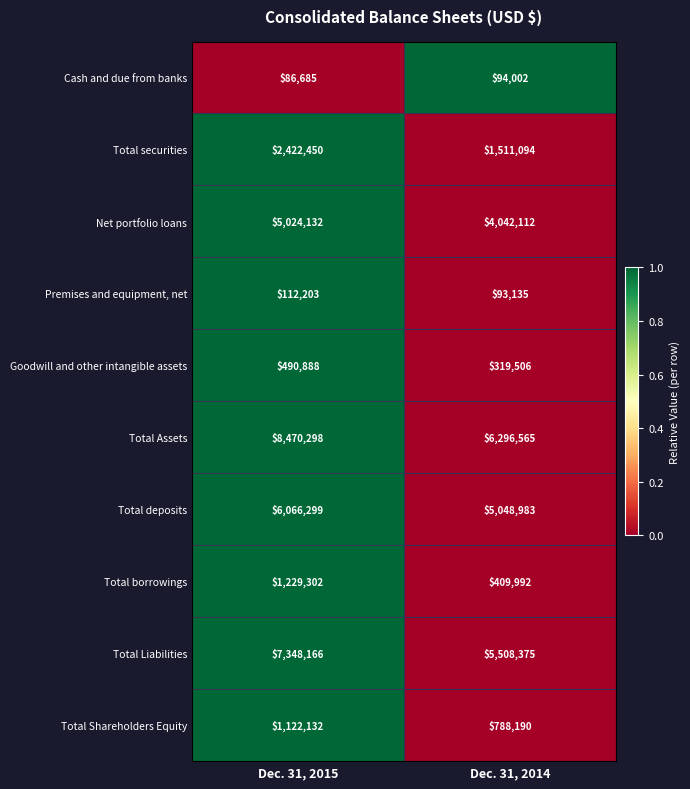

Read the Total securities value at Dec. 31, 2014, to the nearest 10.

1511090